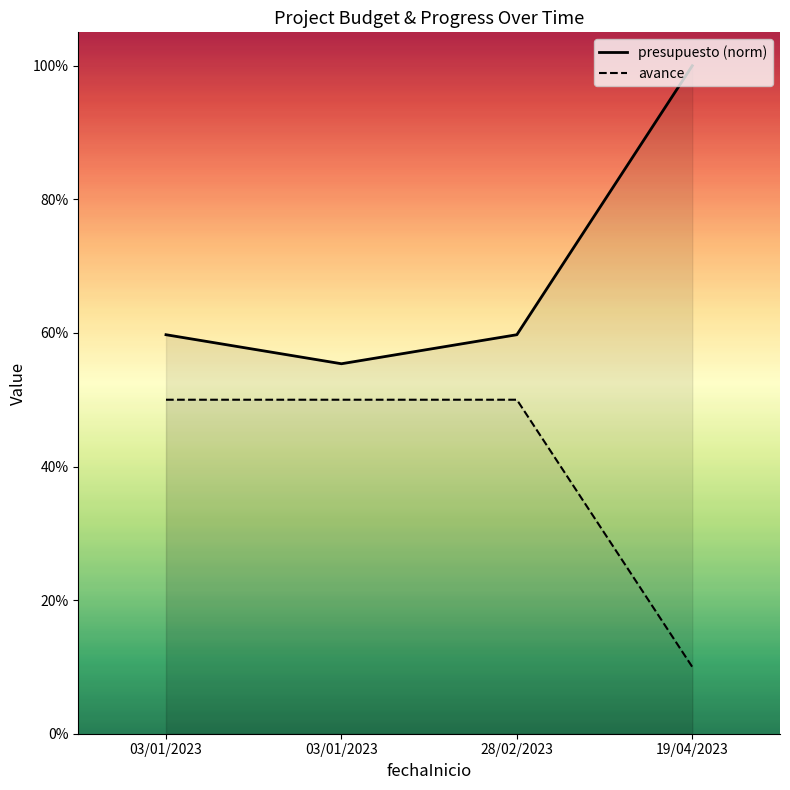

The value of presupuesto at 03/01/2023 is 94.6. True or false?

False